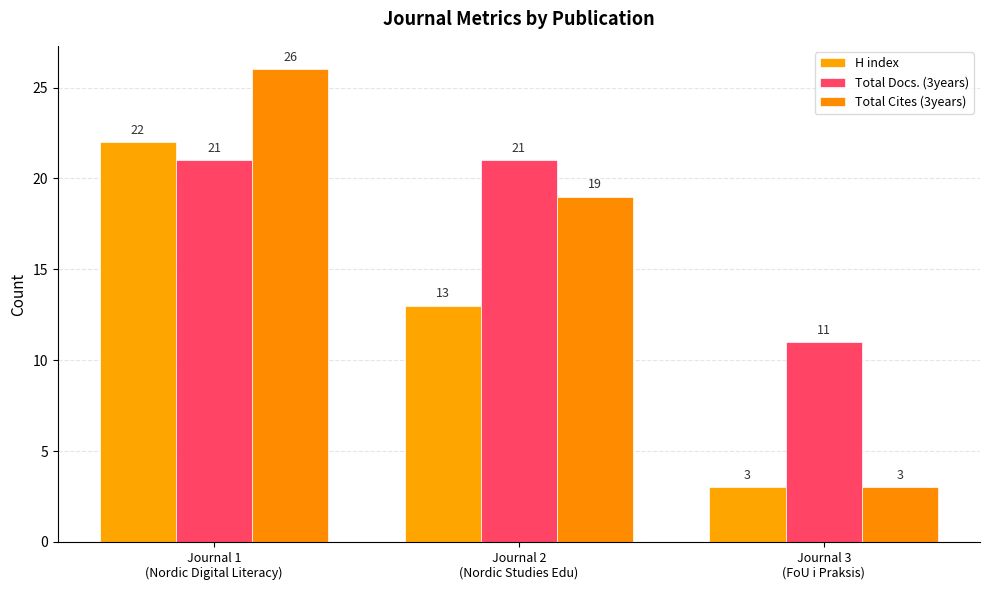

Count the number of categories in the chart.

3